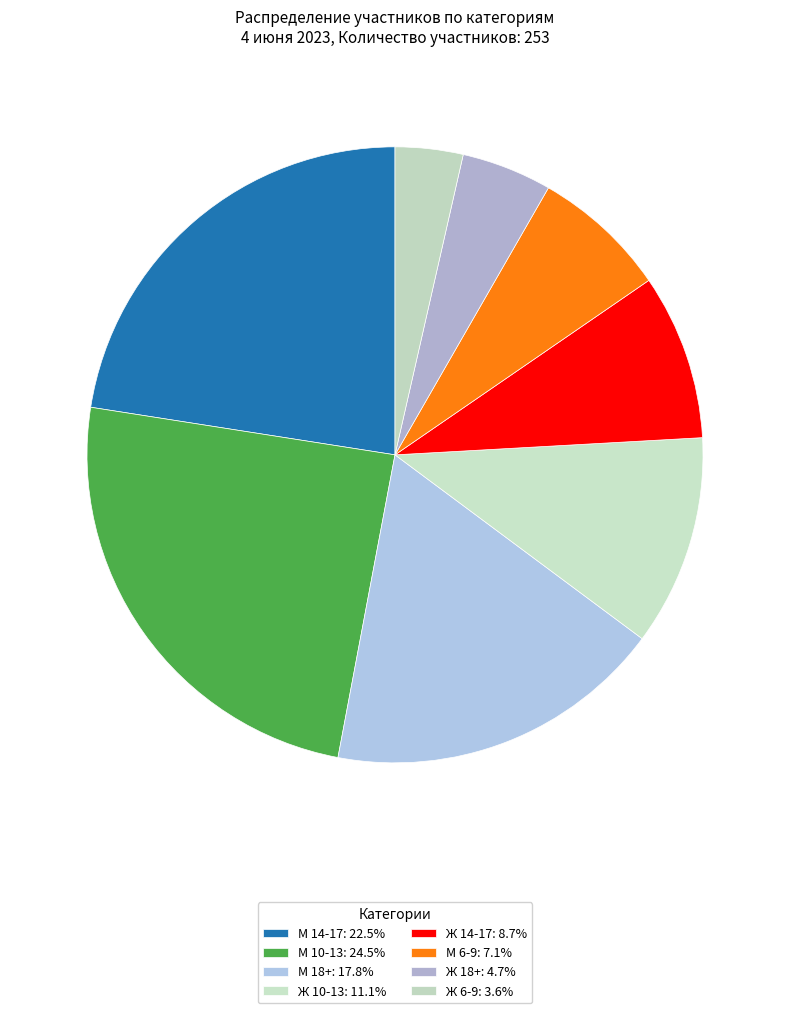

How many slices are in this pie chart?

8